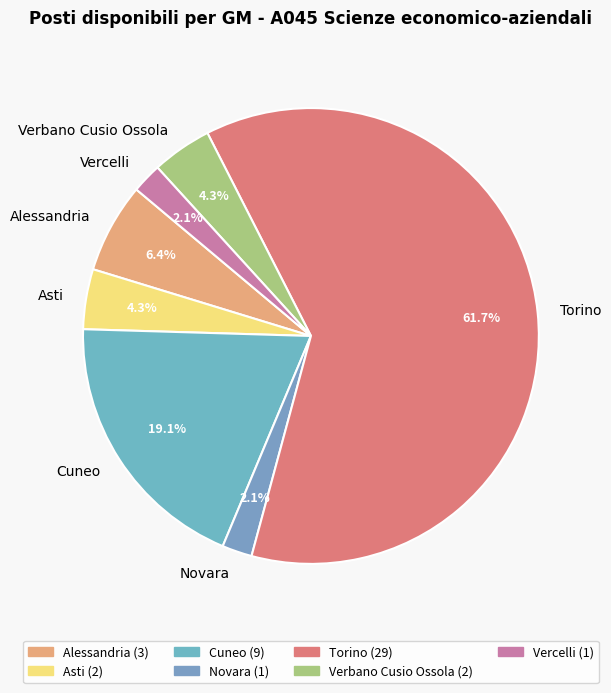

Approximately how many times larger is the value at Verbano Cusio Ossola compared to Novara?

2.0